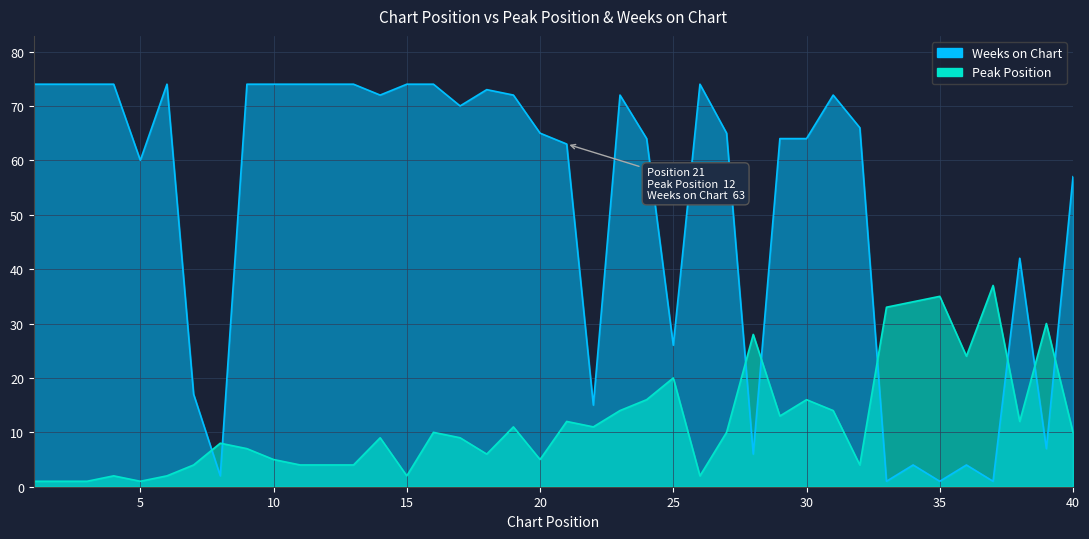

What is the difference between the Weeks on Chart values at 22 and 31?

57